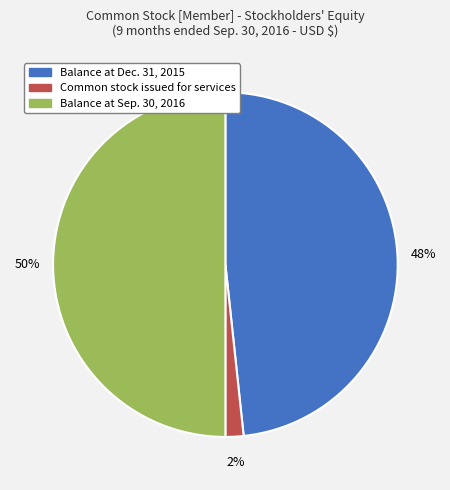

To the nearest percent, what is the difference between the Balance at Sep. 30, 2016 and Balance at Dec. 31, 2015 slice percentages?

2%